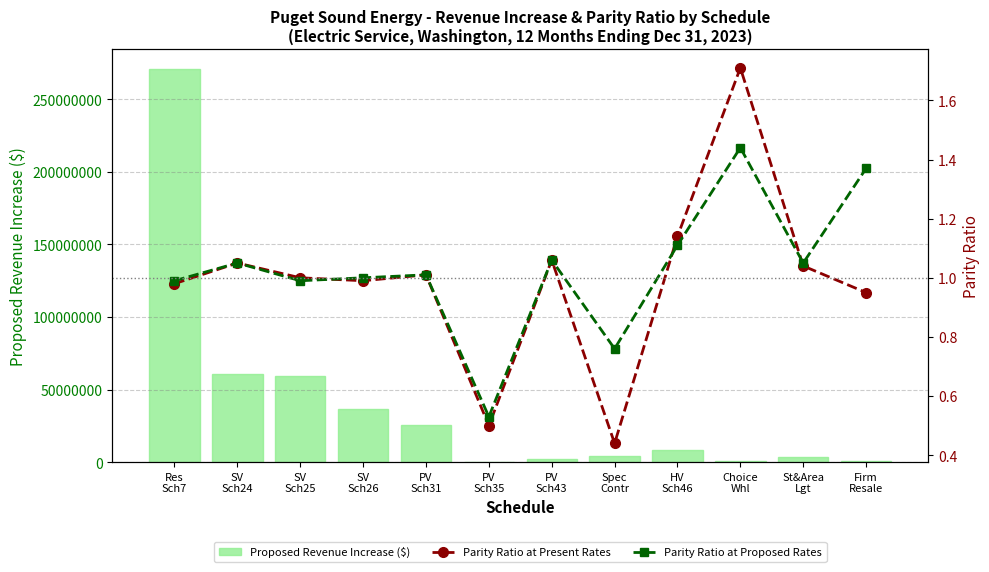

Which has a higher value, PV
Sch35 or Choice
Whl?

Choice
Whl